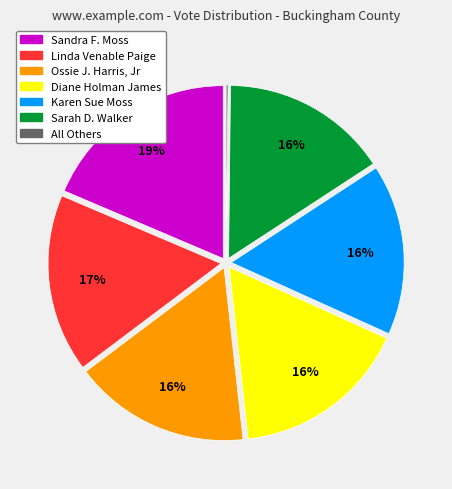

Combined, do Linda Venable Paige and Ossie J. Harris, Jr account for over 50%?

No